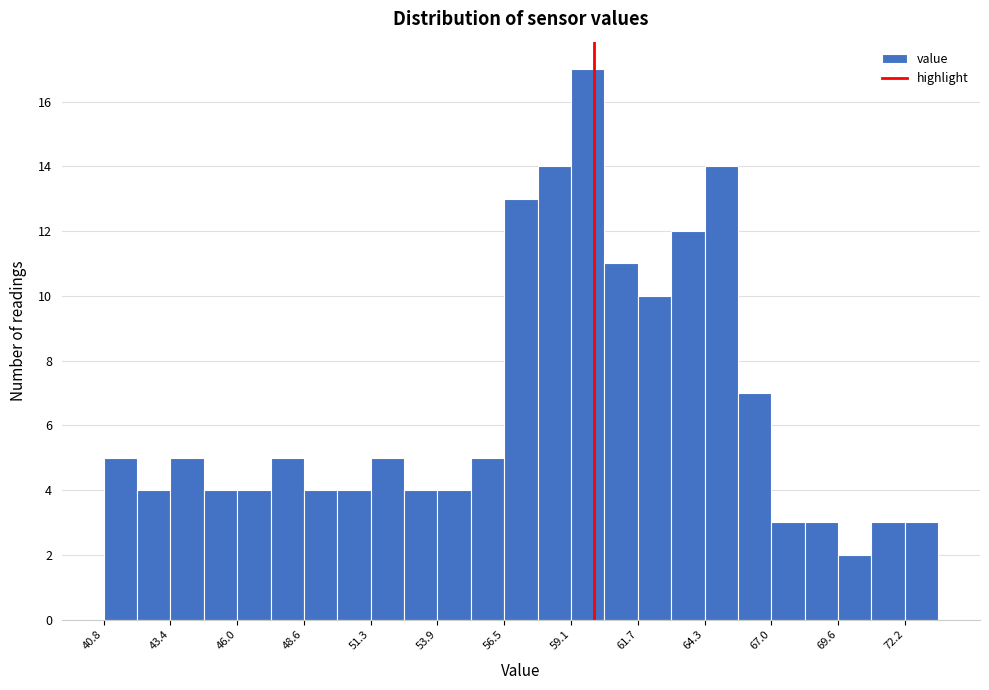

Read against the x-axis, roughly where is the centre of the tallest bar?

60.0